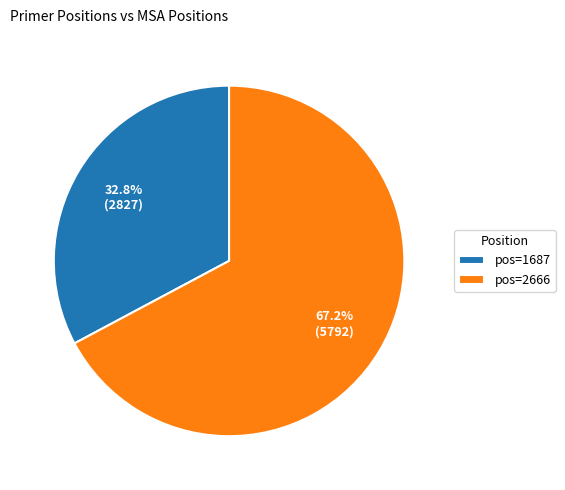

How many segments does this pie chart have?

2